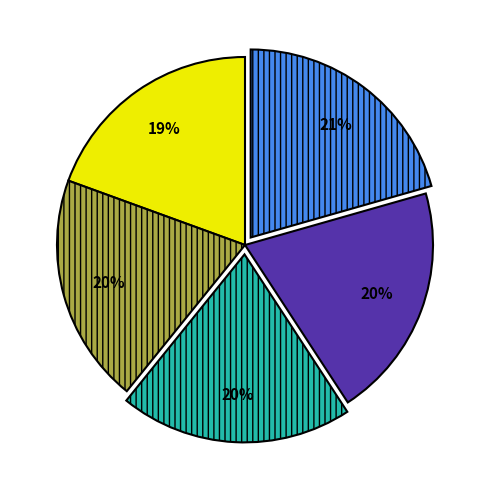

How many segments does this pie chart have?

5